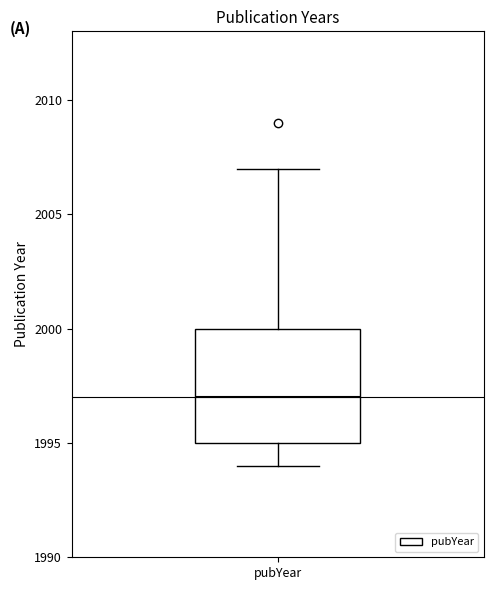

Transcribe this box plot: give where the median line is, the range the box spans, and where the two whiskers end, as read against the y-axis. The values are not printed on the chart, so give them approximately, as read against the axis.

median 1997, box 1995 to 2000, whiskers 1994 to 2007